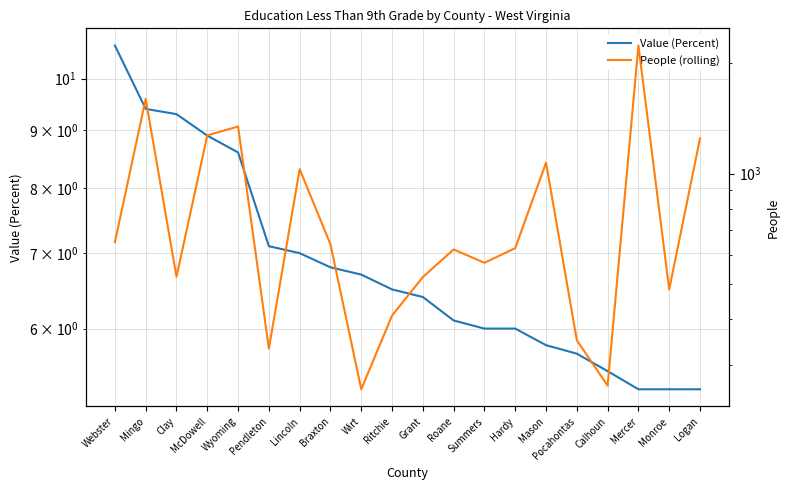

What is the maximum value for People (rolling)?

2235.0